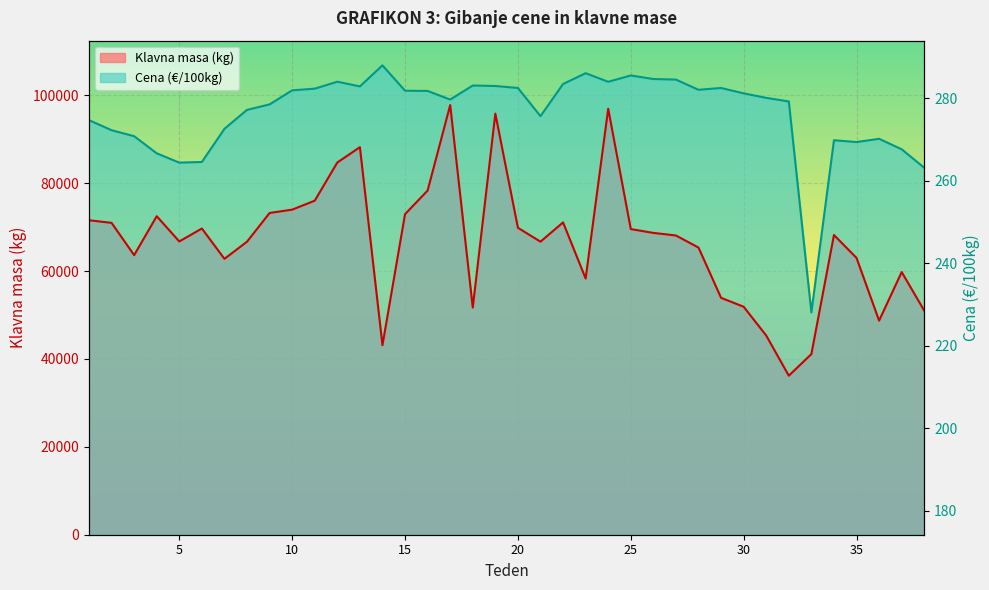

What is the sum of all Klavna masa (kg) values?

2533789.0